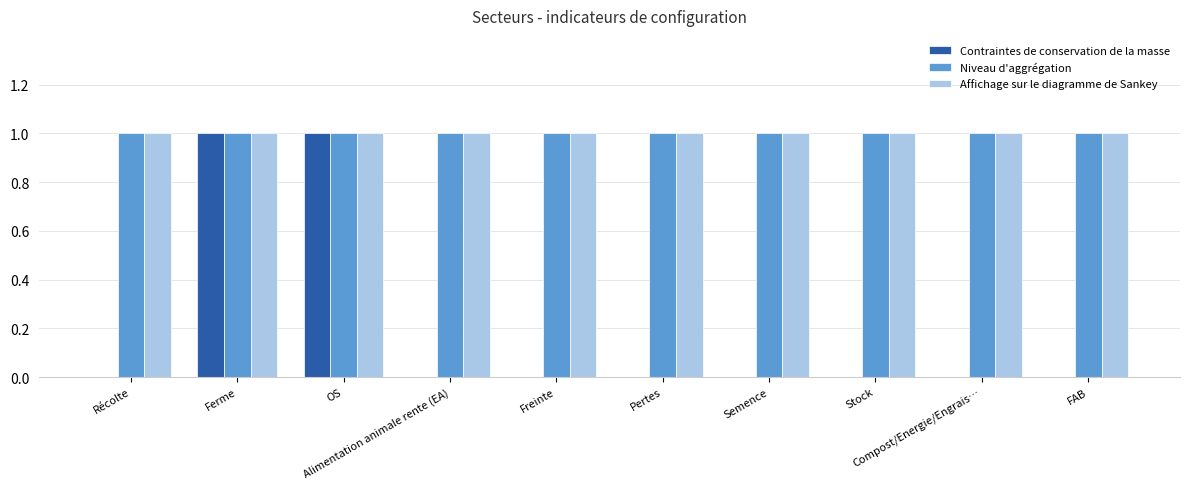

What is the greatest value displayed?

1